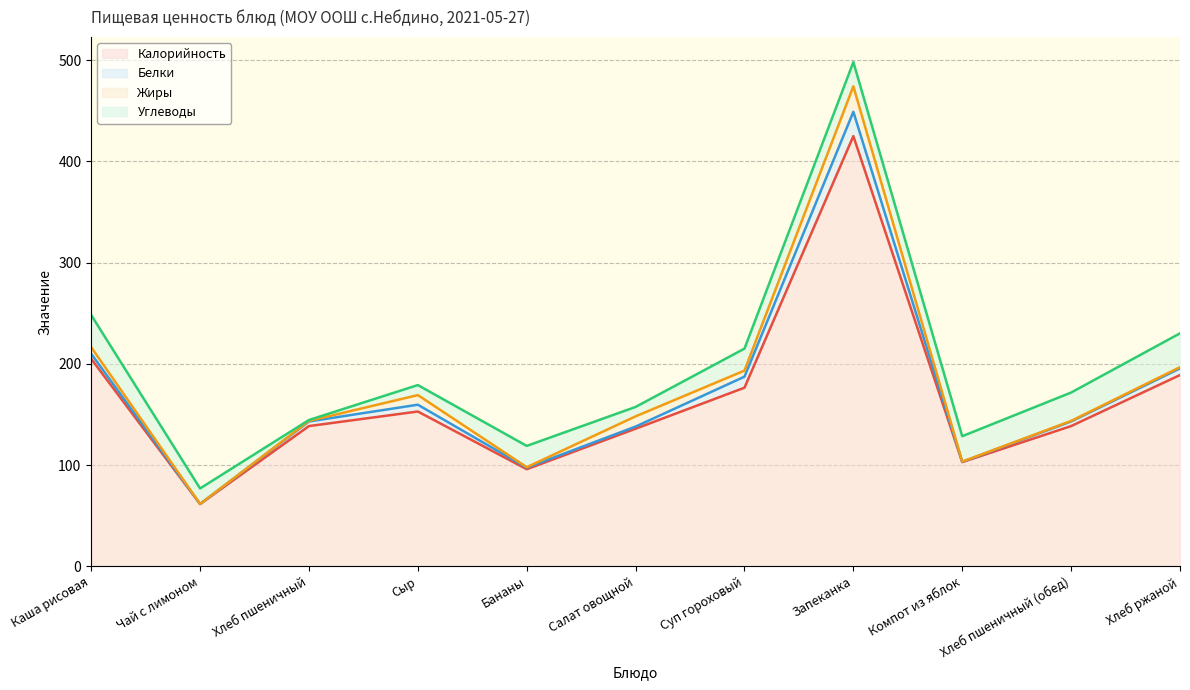

True or false: Жиры and Углеводы cross at least once.

True